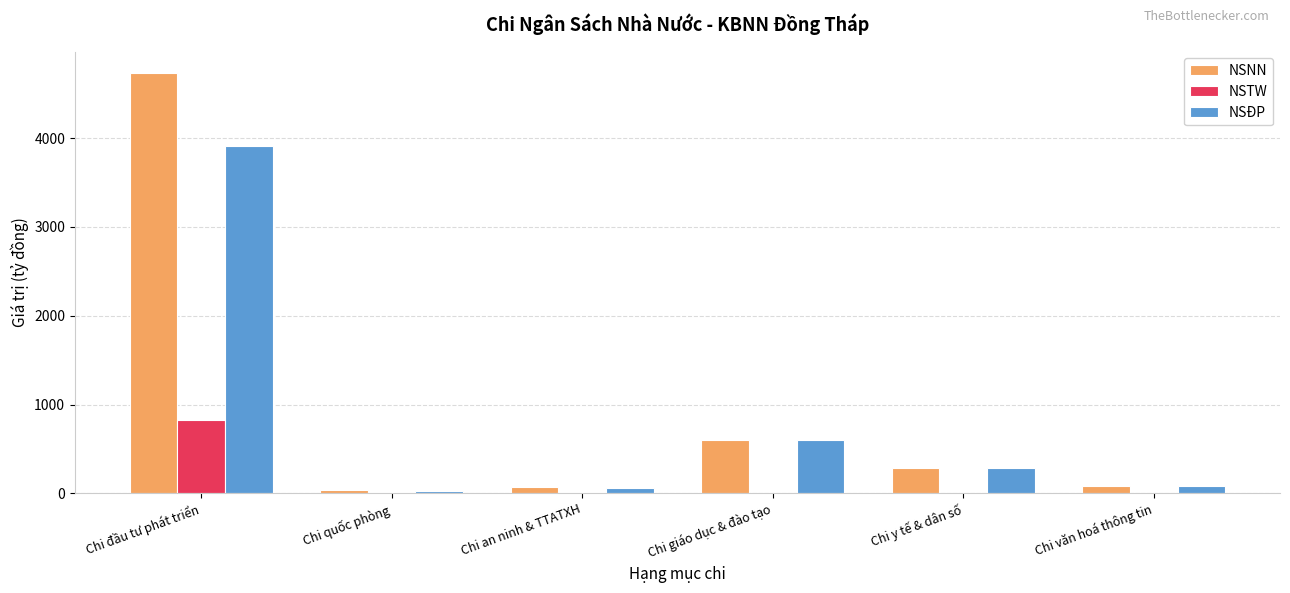

What is the spread (max minus min) of values at Chi quốc phòng?

23.9